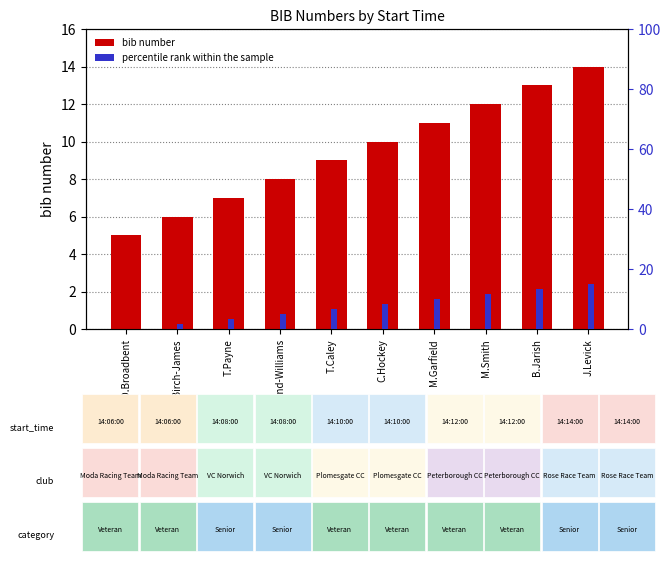

The value of percentile rank within the sample at T.Payne is 3.3. True or false?

True